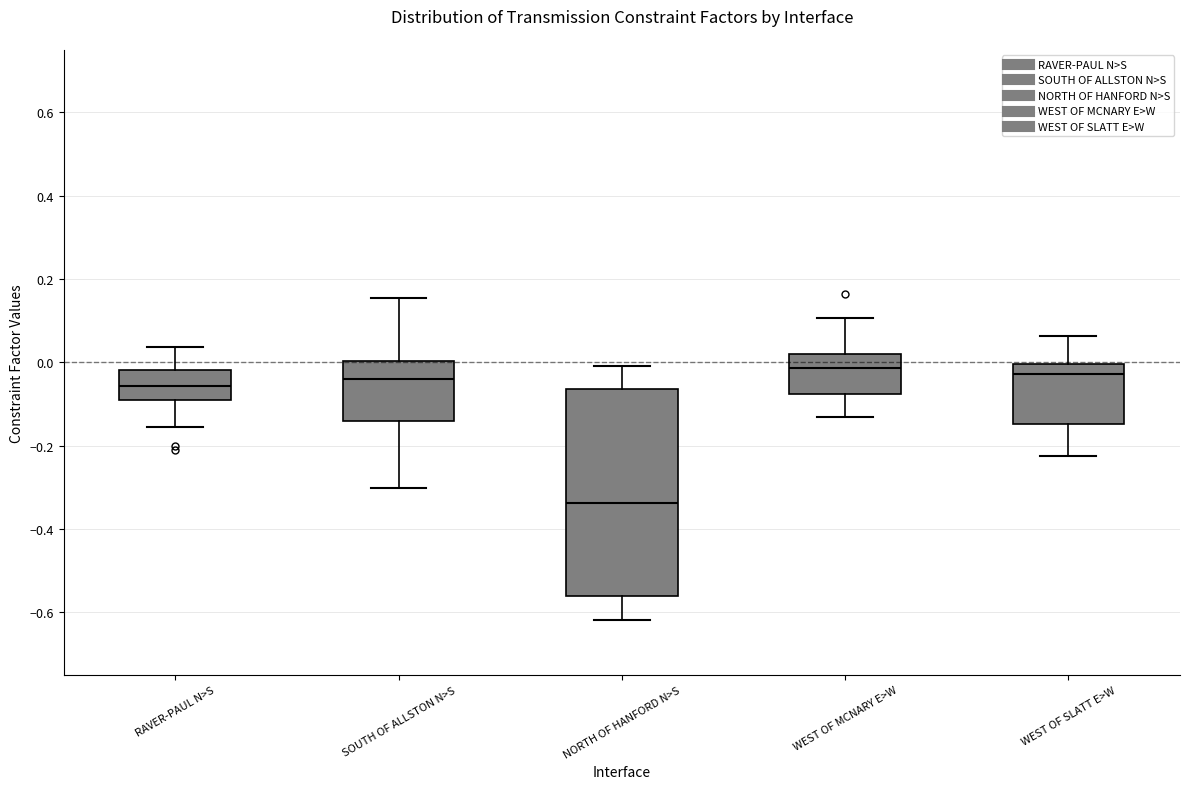

Which box has the lowest median line?

NORTH OF HANFORD N>S